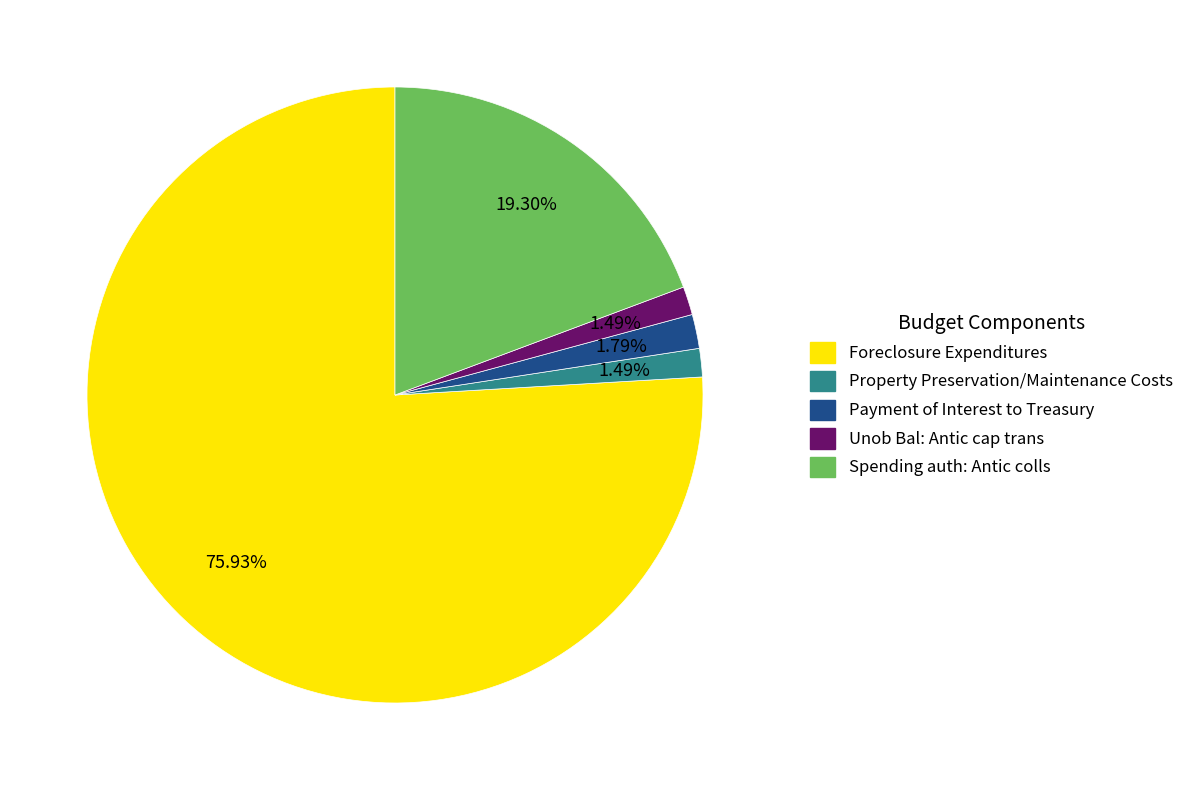

To the nearest percent, what is the average slice percentage?

20%